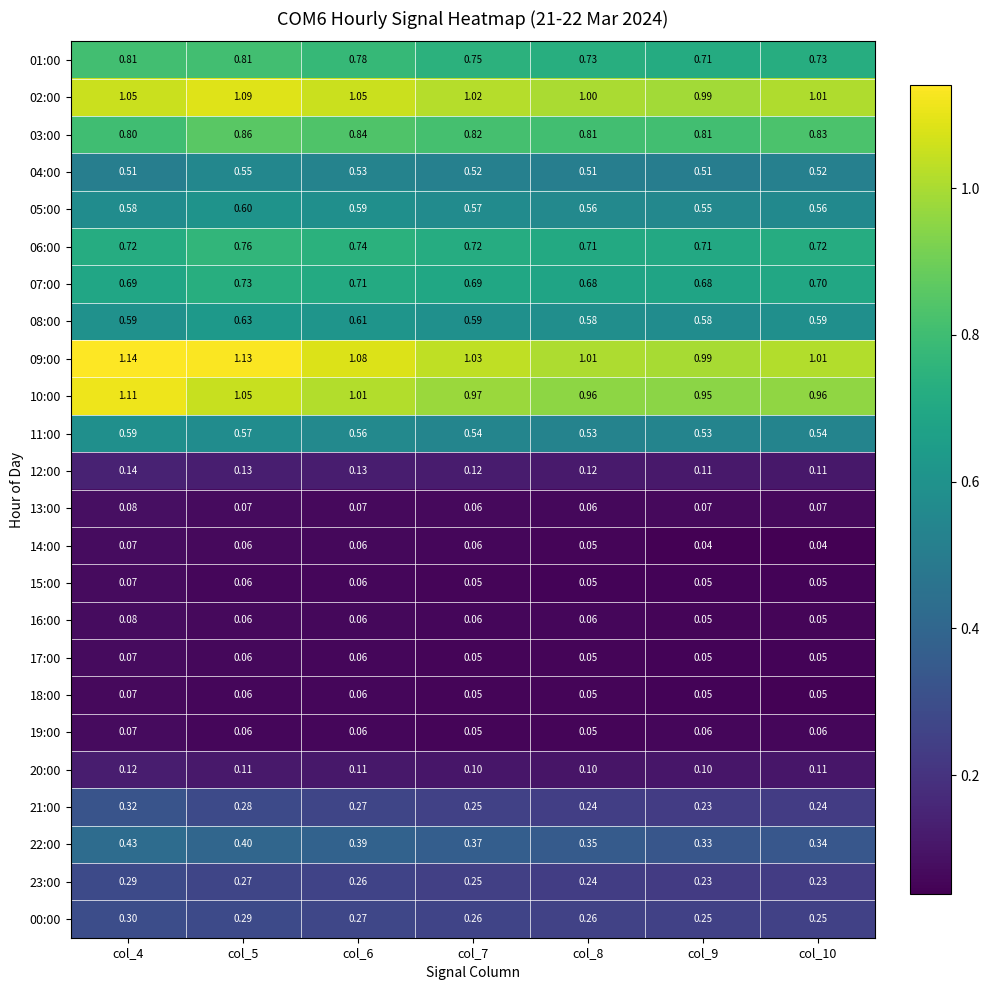

Is the value of 09:00 at col_8 greater than the value of 01:00 at col_6?

Yes